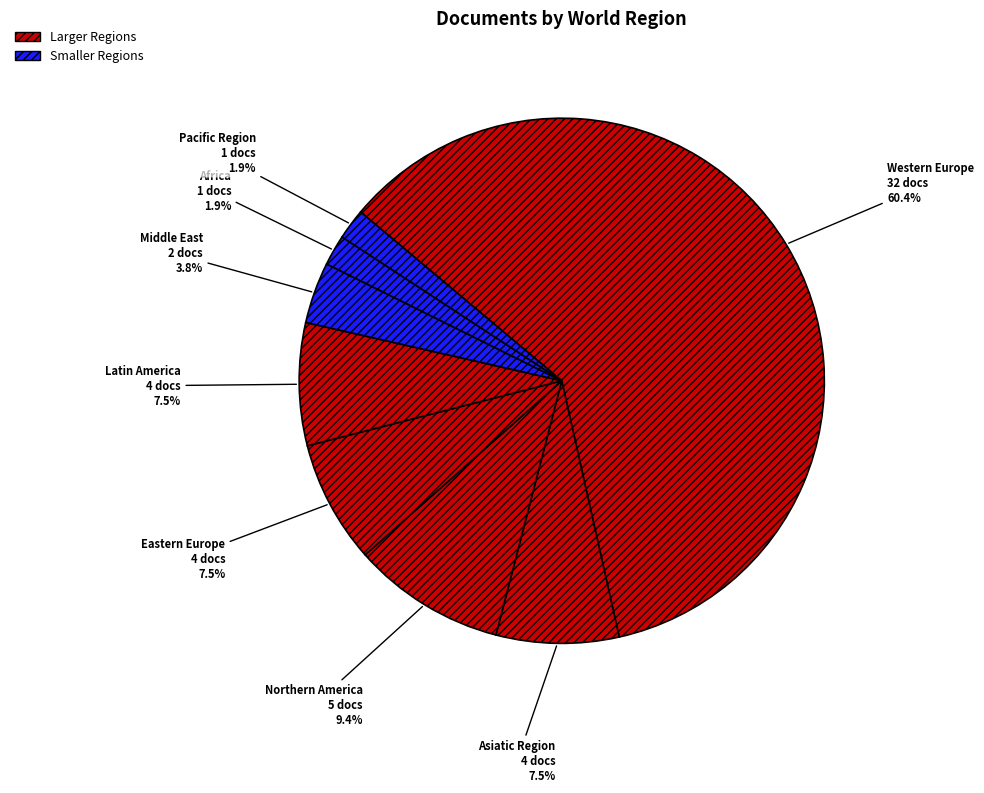

How many slices are in this pie chart?

8